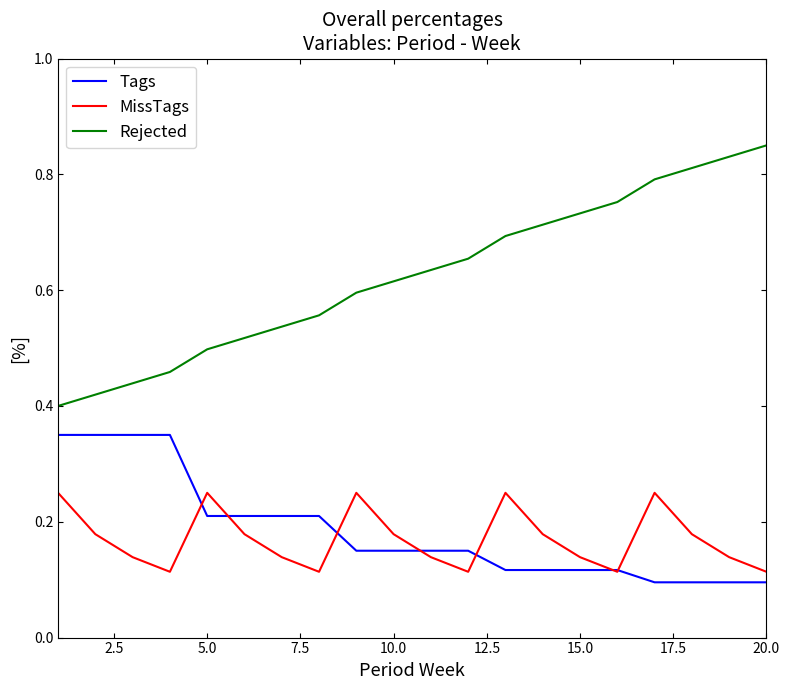

True or false: Rejected and MissTags cross at least once.

False